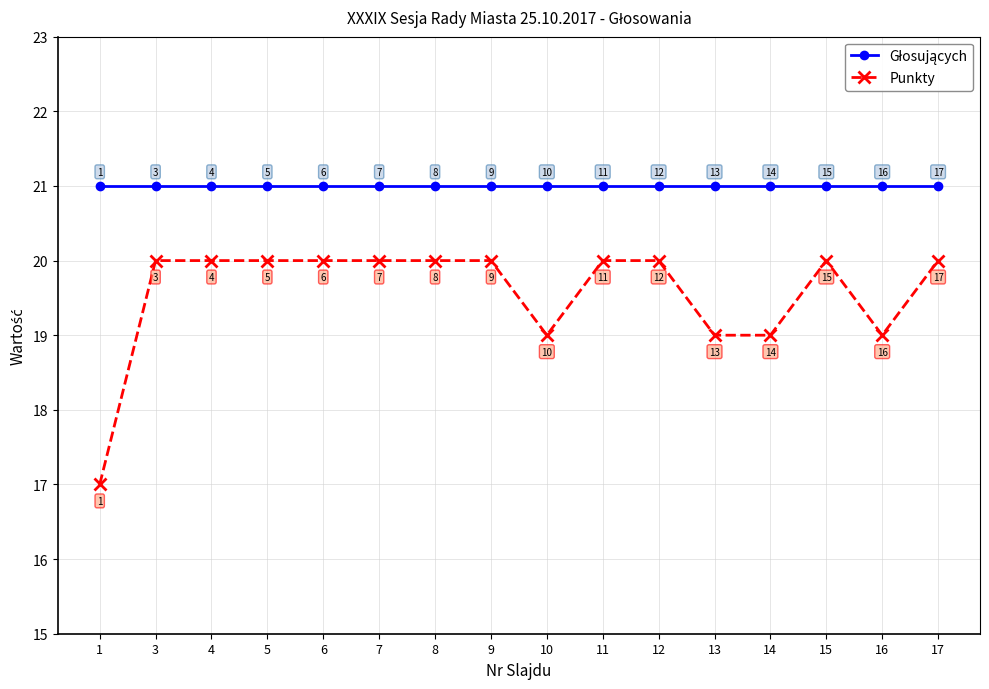

What is the sum of the Punkty values at 10 and 16?

38